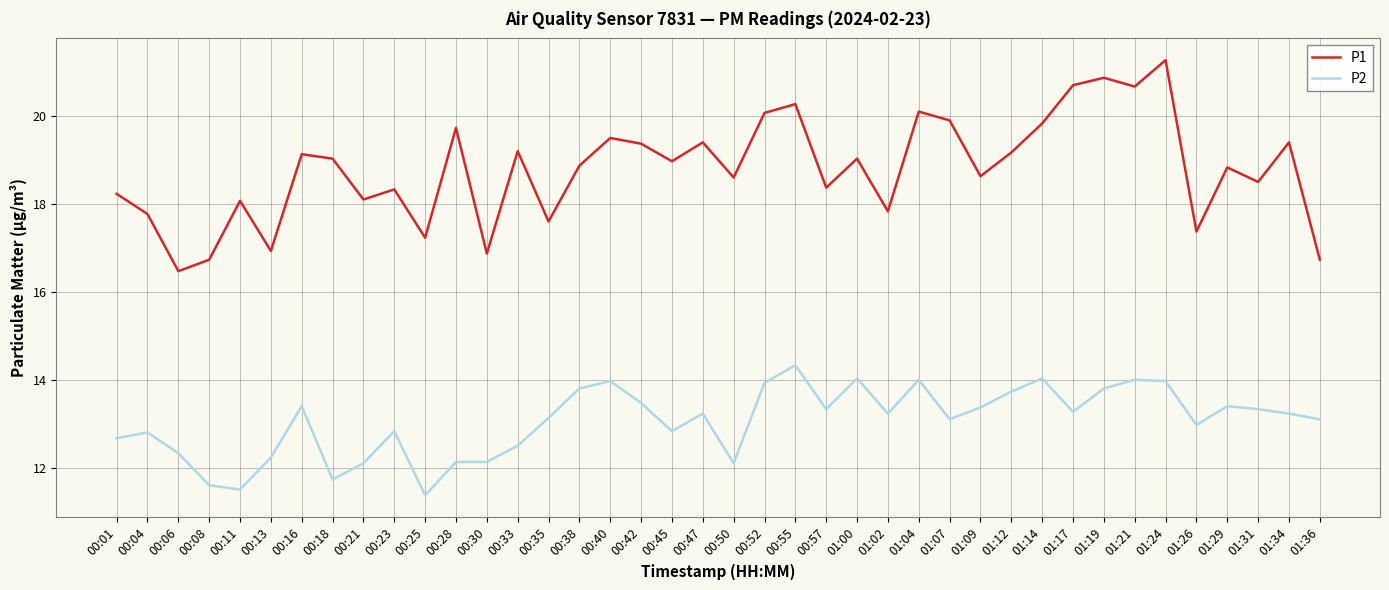

Is it true that P1 equals 16.9 at 00:30?

True